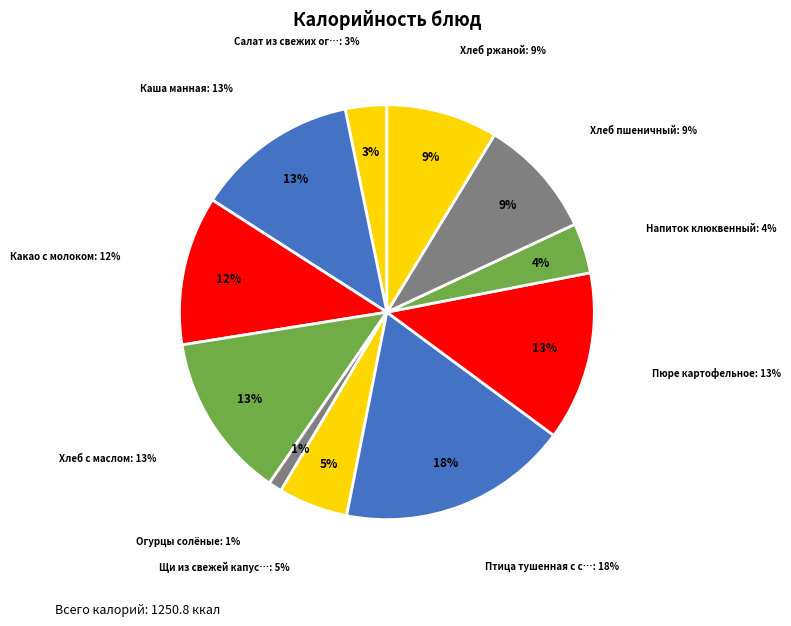

What percentage do Щи из свежей капусты and Каша манная together represent?

18.1%